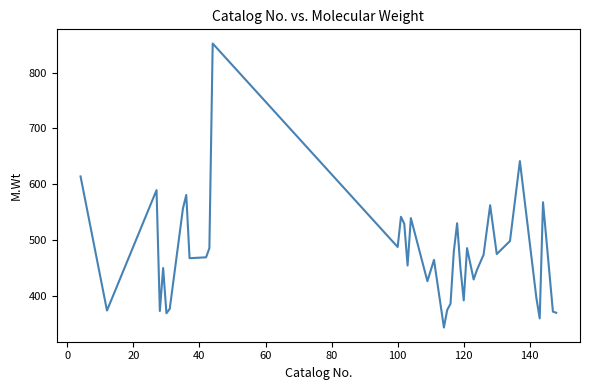

How many lines are shown in the chart?

1